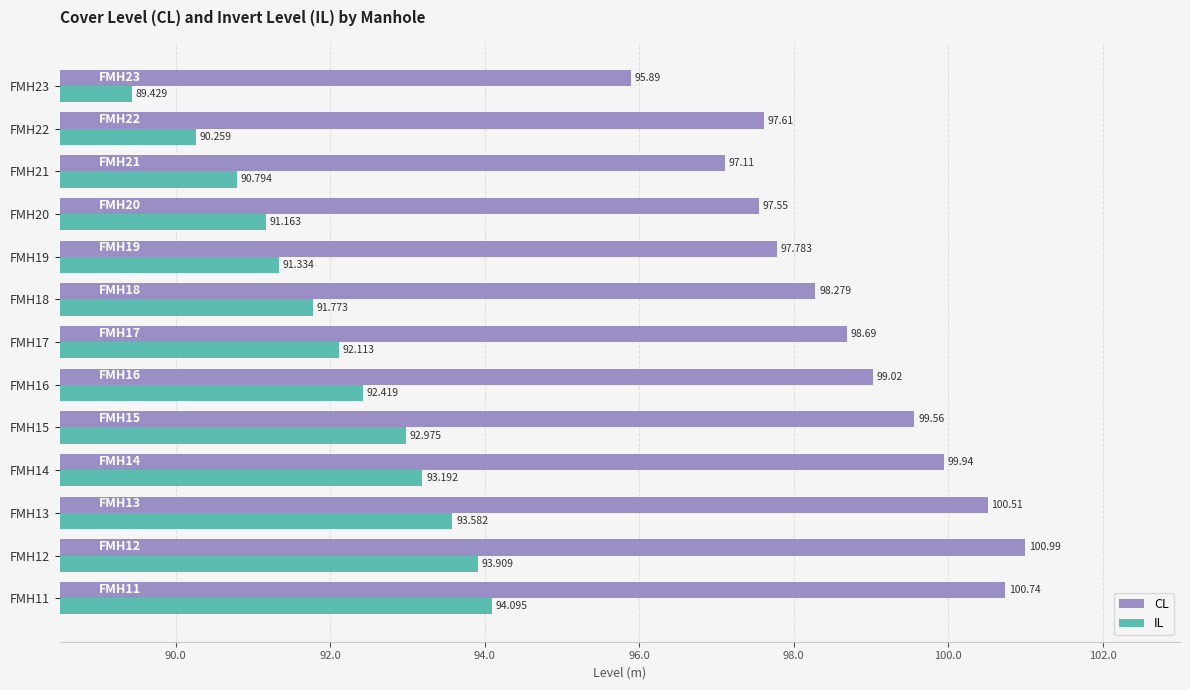

Is the value of IL at FMH18 greater than the value of CL at FMH13?

No